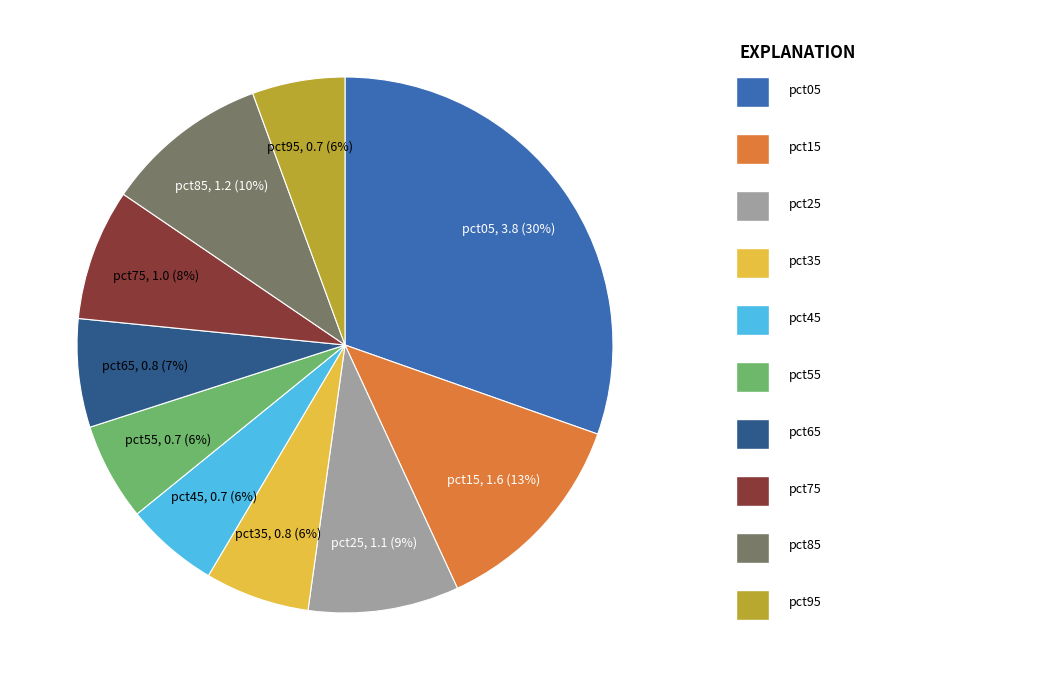

To the nearest percent, what is the average slice percentage?

10%